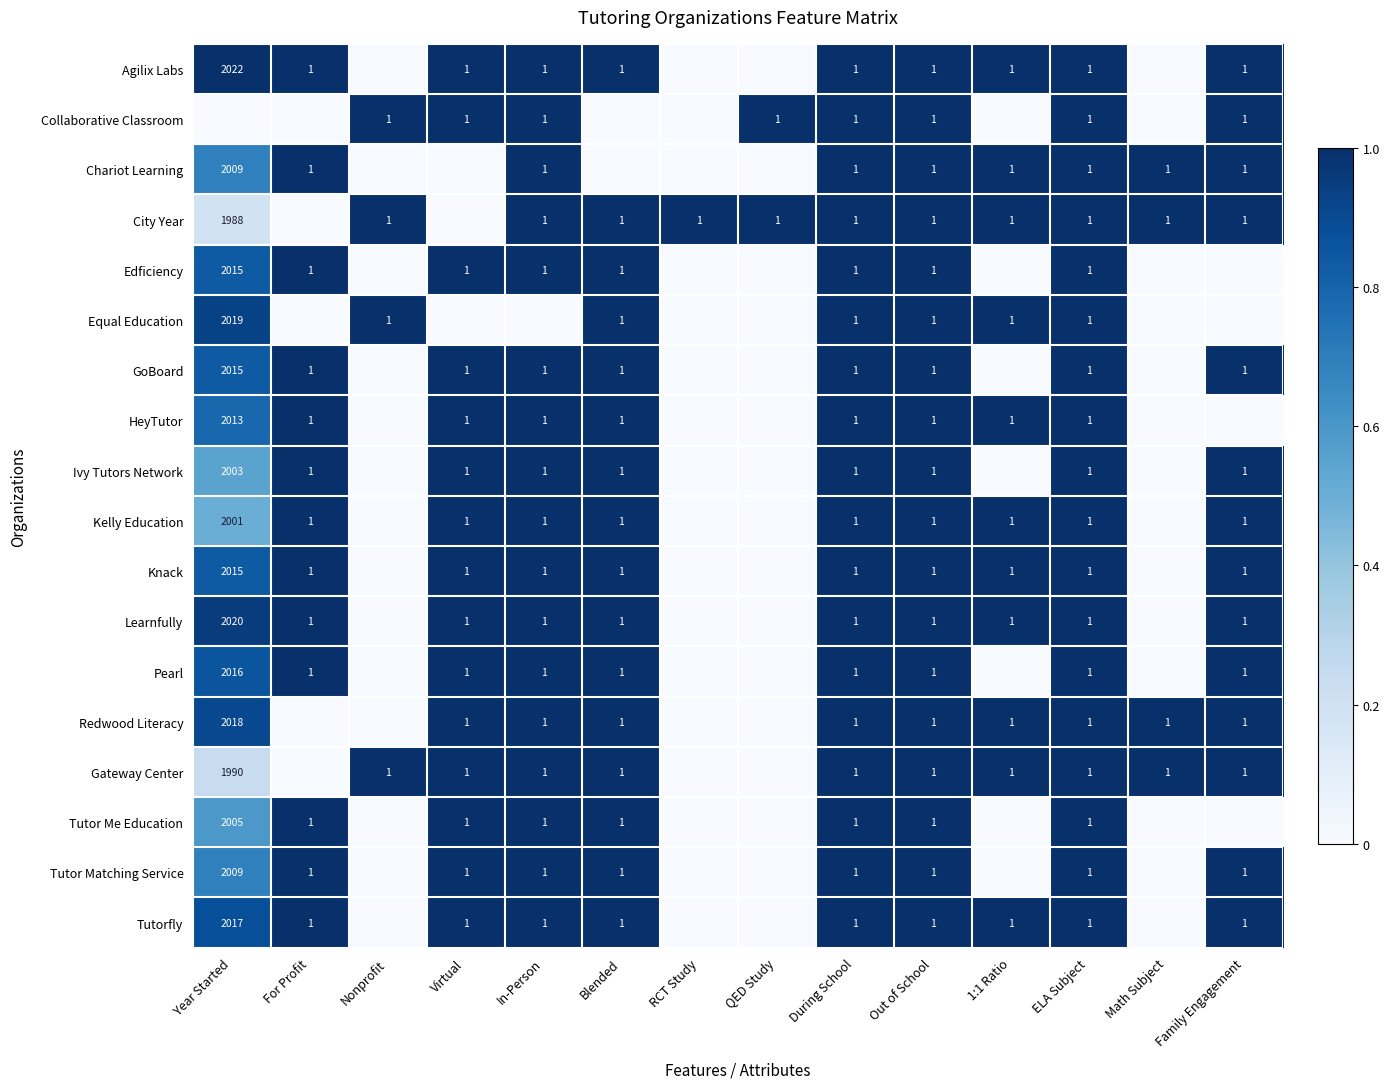

The Tutorfly series shows 1 at ELA Subject. True or false?

True